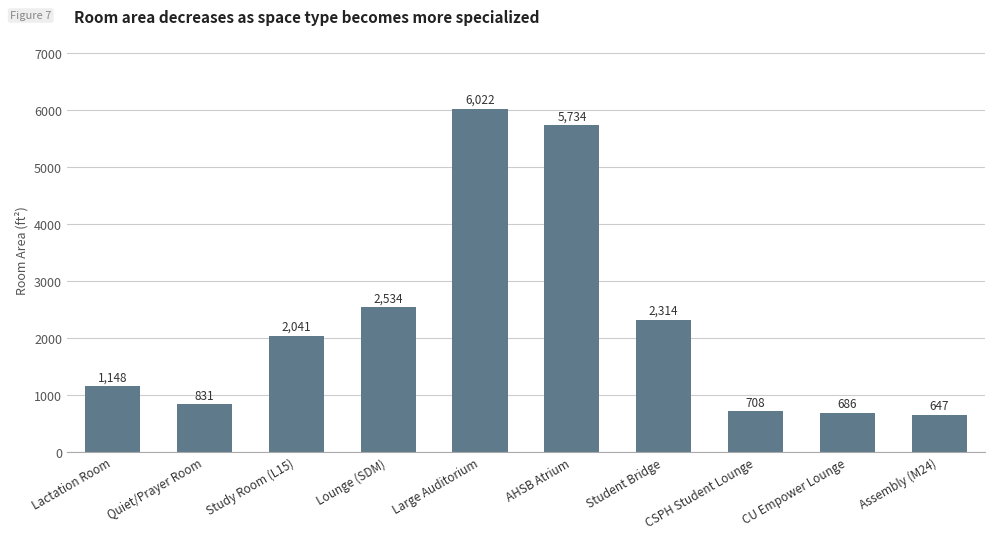

Does the chart contain any negative values?

No